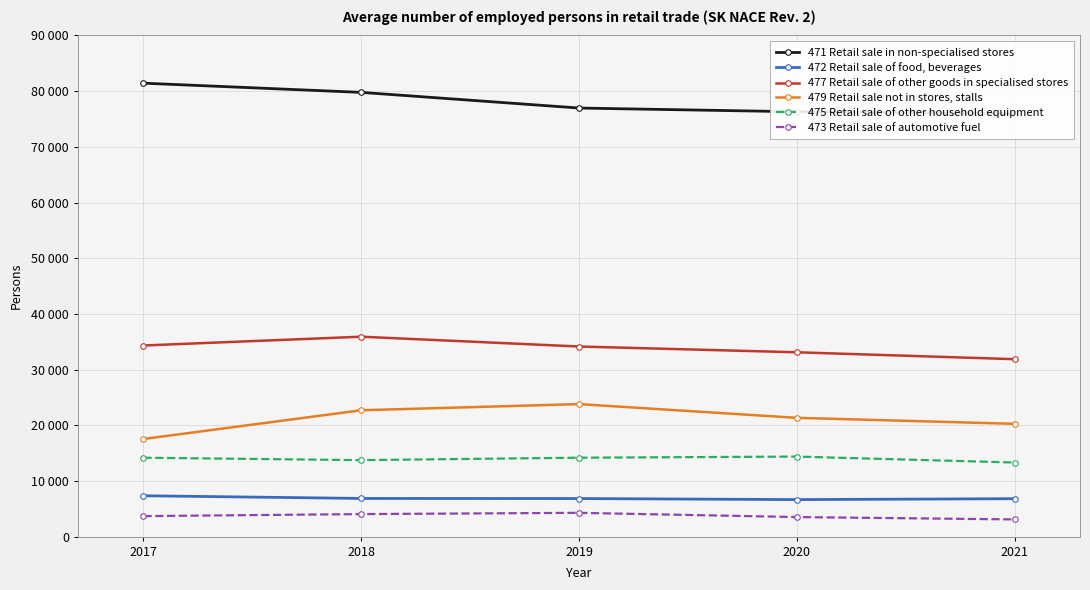

True or false: 473 Retail sale of automotive fuel has a value of 1722 at 2017.

False